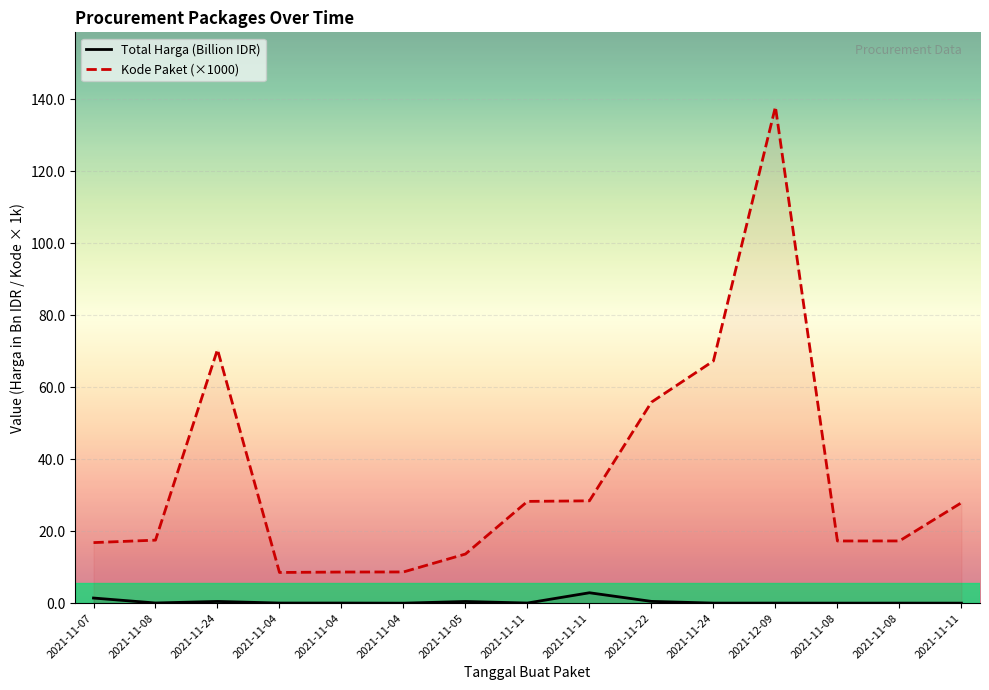

Rank the categories by Kode Paket (×1000) value from lowest to highest.

2021-11-04, 2021-11-04, 2021-11-04, 2021-11-05, 2021-11-07, 2021-11-08, 2021-11-08, 2021-11-08, 2021-11-11, 2021-11-11, 2021-11-11, 2021-11-22, 2021-11-24, 2021-11-24, 2021-12-09